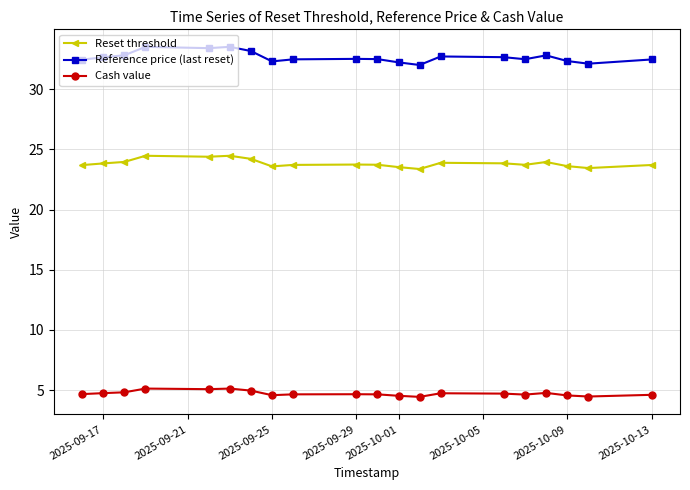

At how many categories does at least one series exceed 31?

20